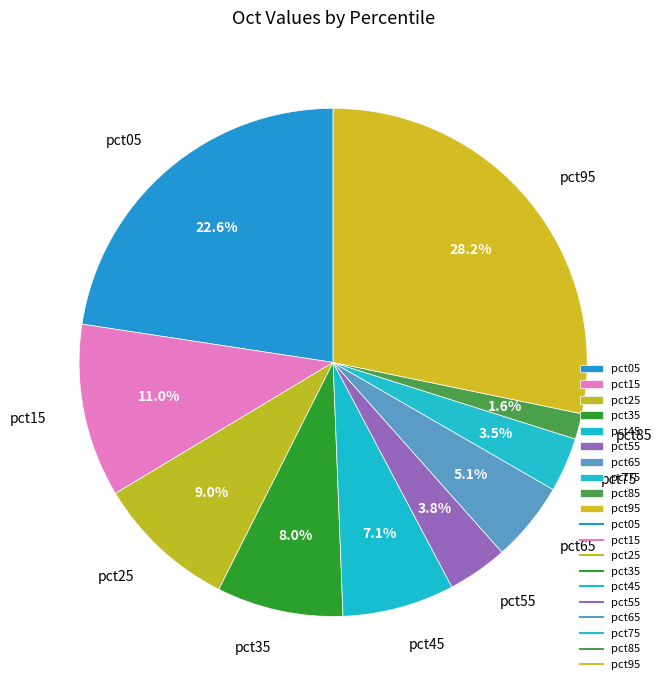

Does pct05 represent more than half of the total?

No